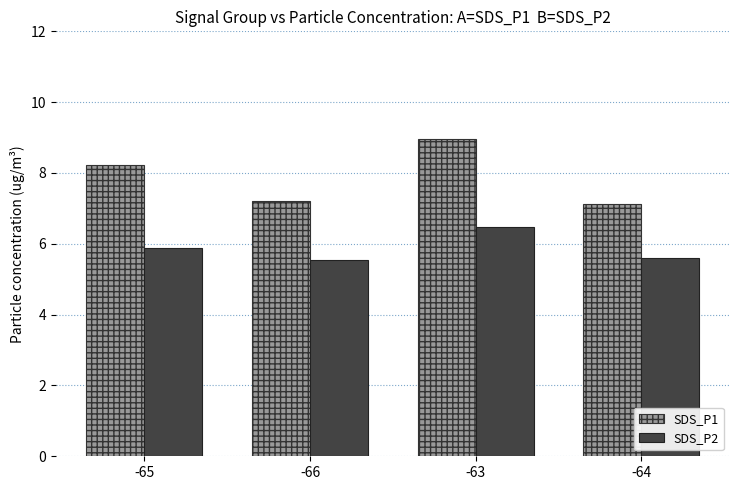

How many bars are there in each group?

2